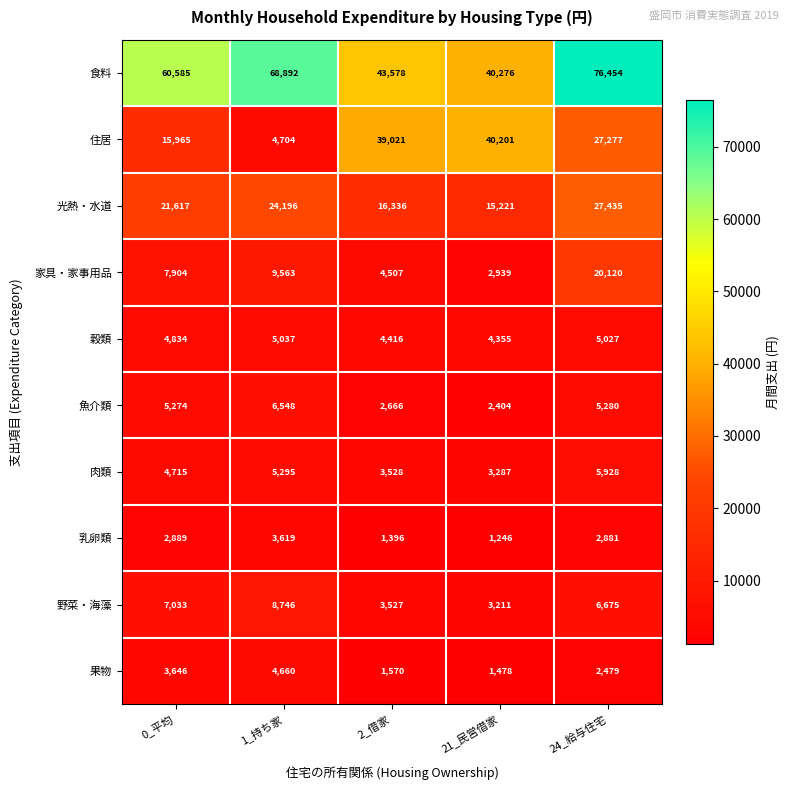

What is the difference between the 住居 values at 2_借家 and 0_平均?

23056